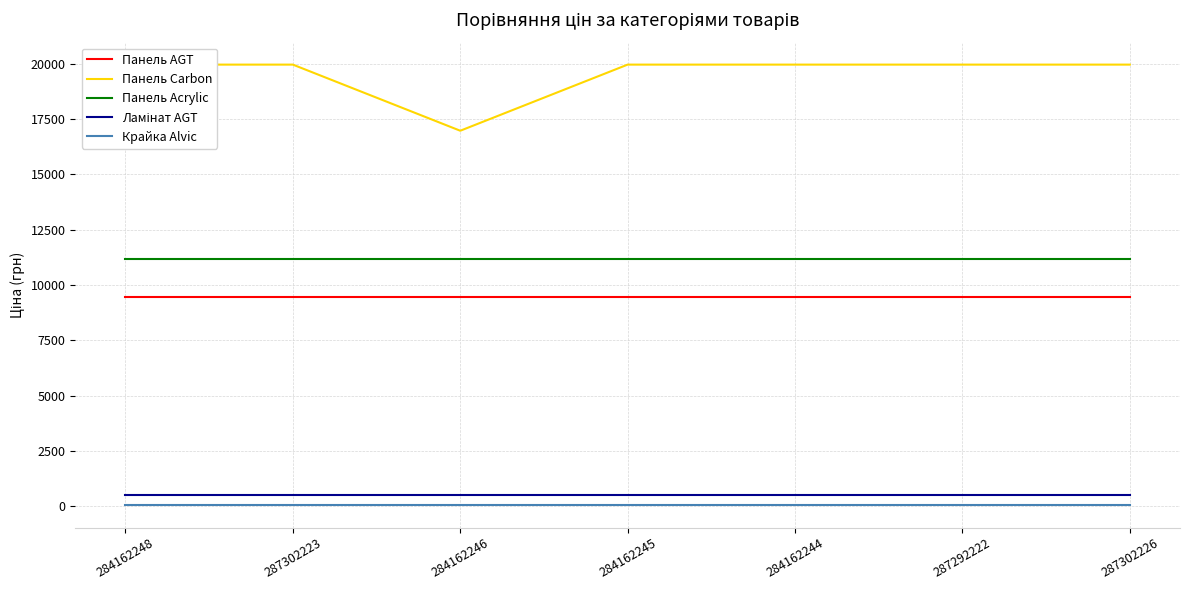

Which series changed the most between 284162245 and 287292222?

Панель AGT